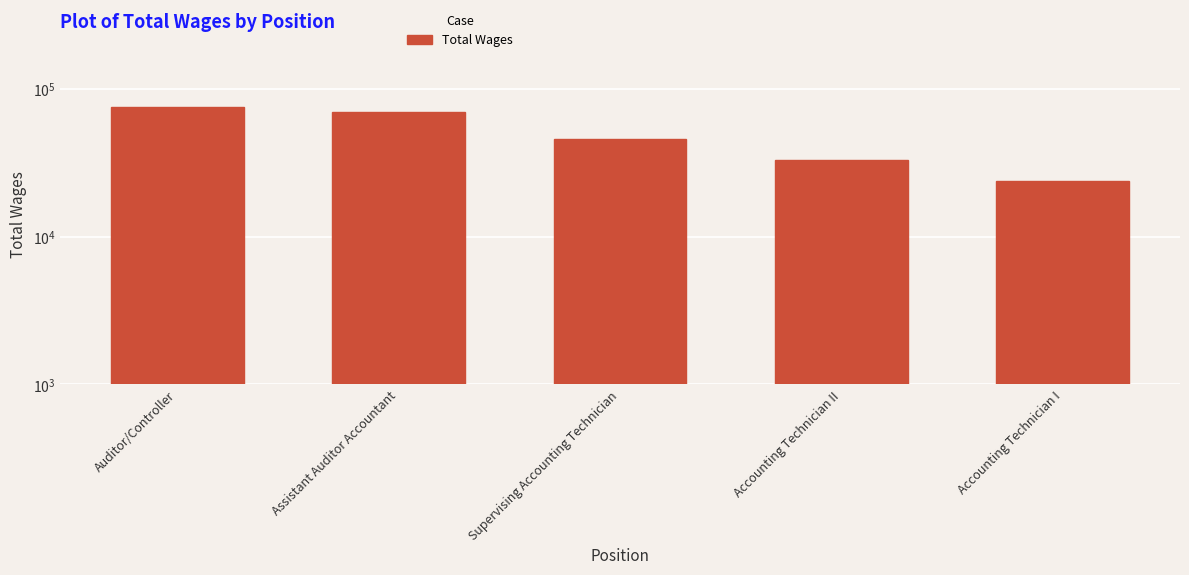

What is the ratio of the value at Accounting Technician II to the value at Auditor/Controller?

0.4